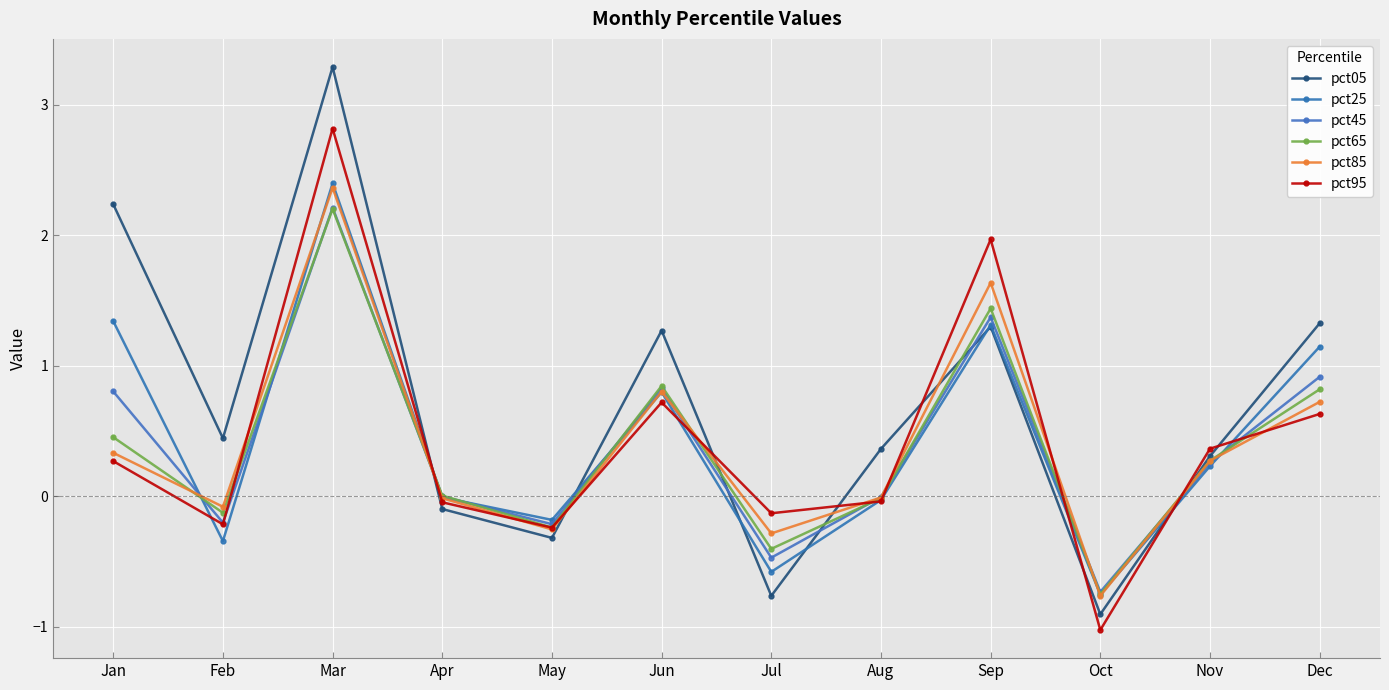

Where is pct65 nearest to the value 0?

Apr